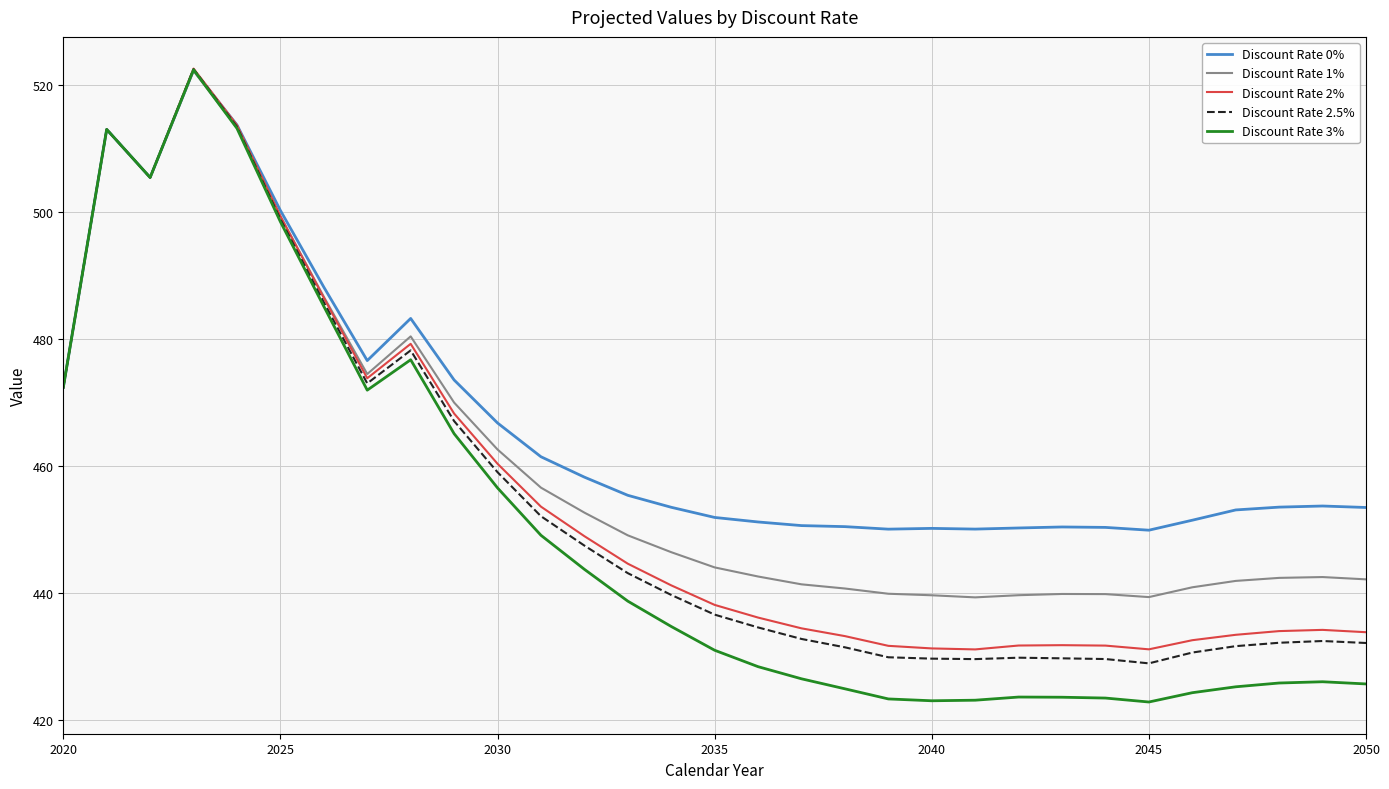

Which series has the widest spread of values?

Discount Rate 3%